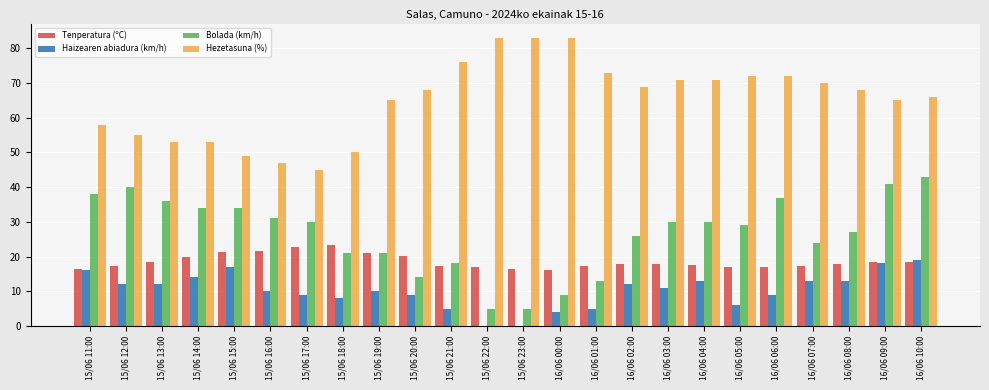

What is the greatest value displayed?

83.0